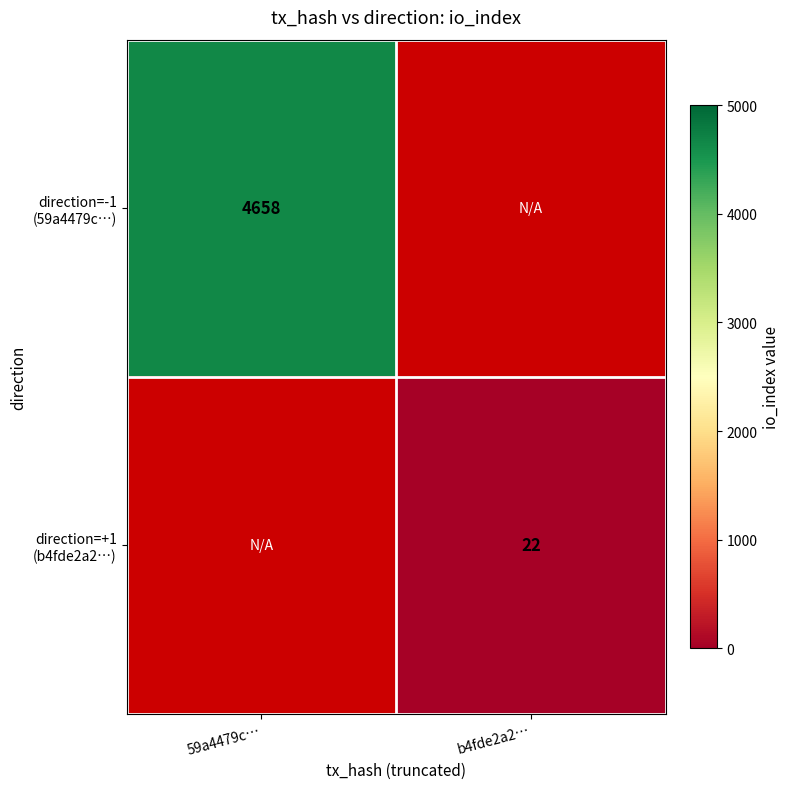

Which has a higher value, b4fde2a2… or 59a4479c…?

59a4479c…